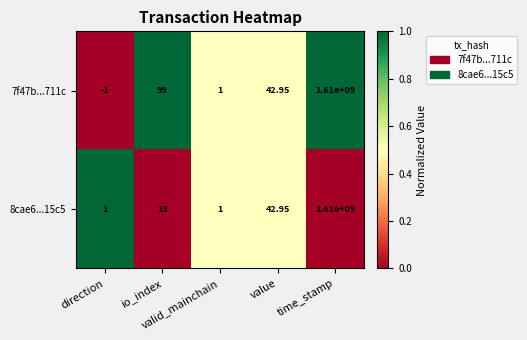

How many categories are shown in the chart?

5